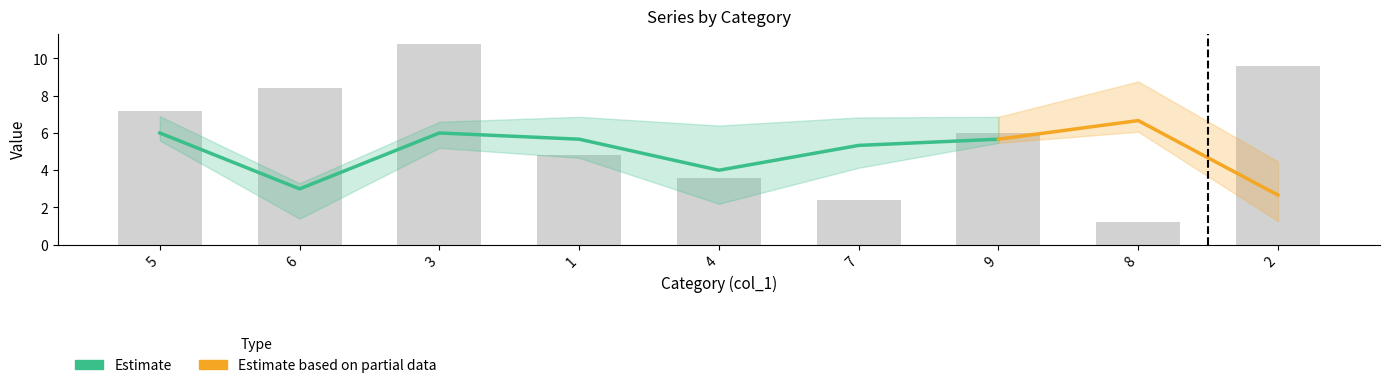

True or false: col_8 has a value of 8 at 2.

False